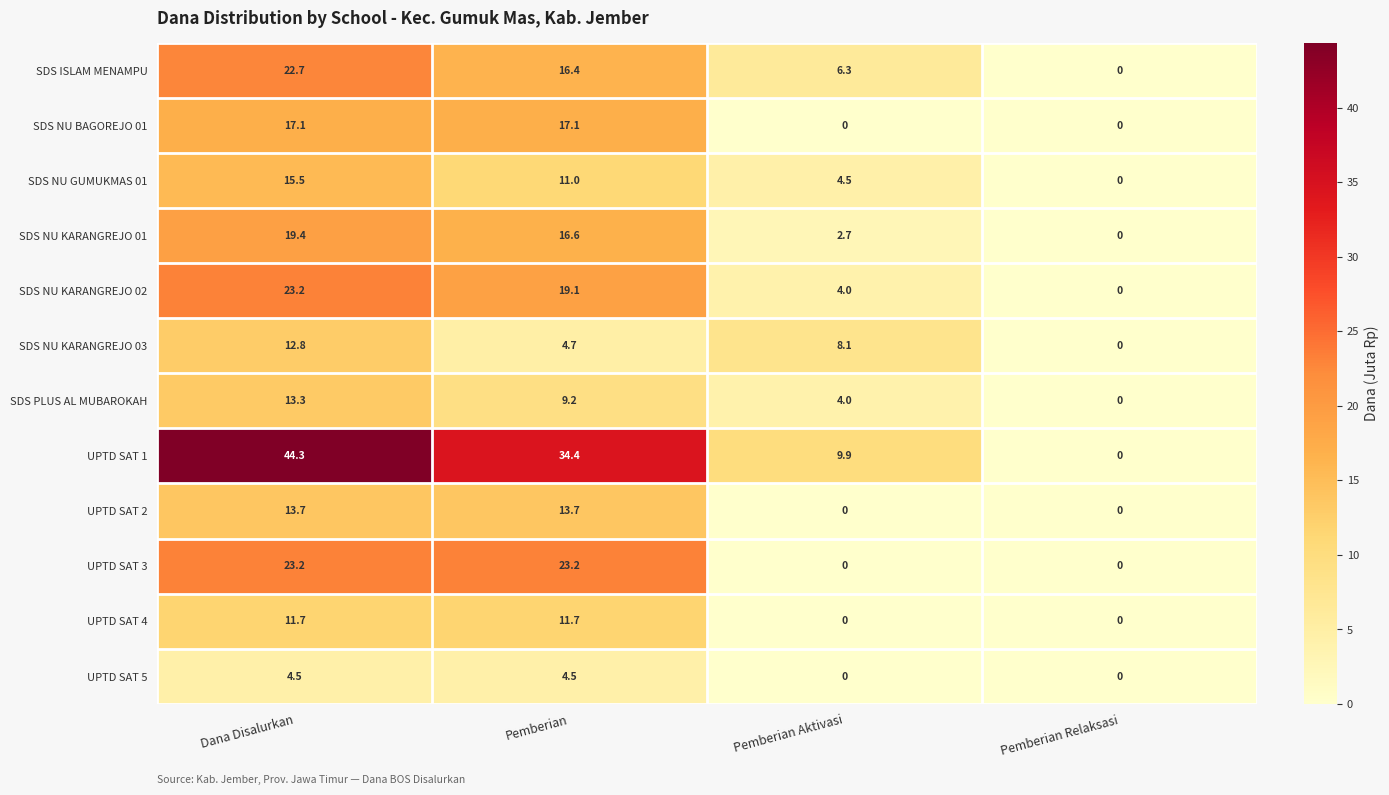

Which category has the highest value across all series?

Dana Disalurkan